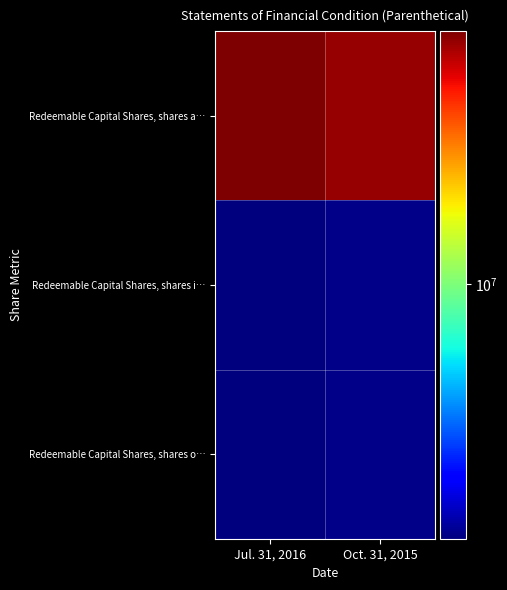

What is the minimum value shown in the chart?

1550000